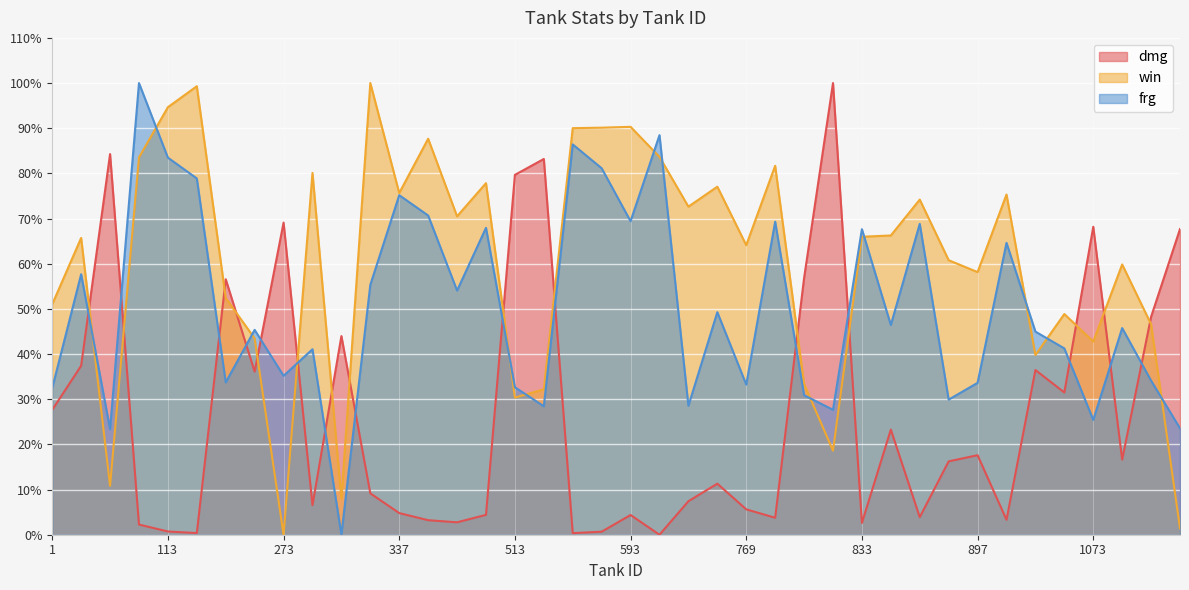

Rank the series by their maximum value, from lowest to highest.

dmg, win, frg